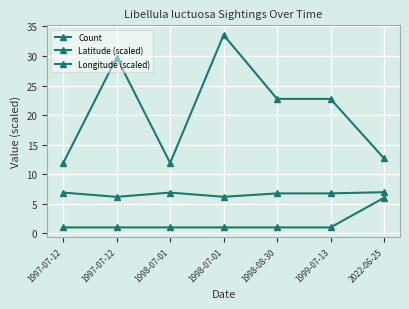

Does the chart have visible grid lines?

Yes